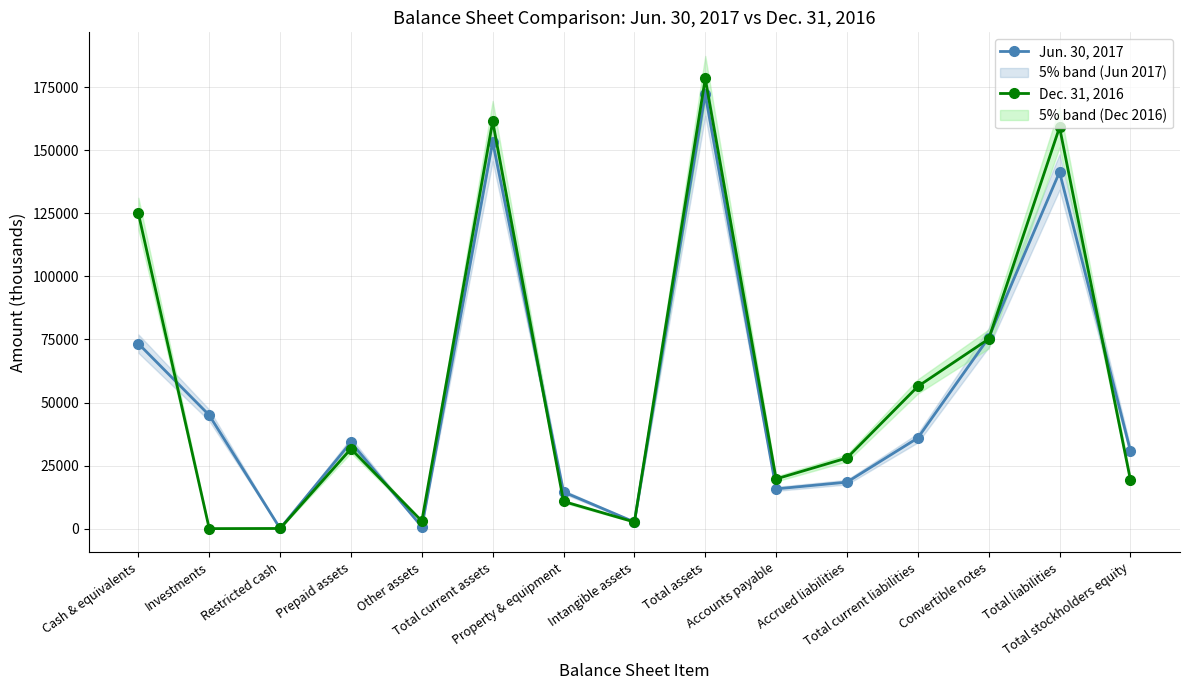

Where is Jun. 30, 2017 nearest to the value 86155?

Convertible notes